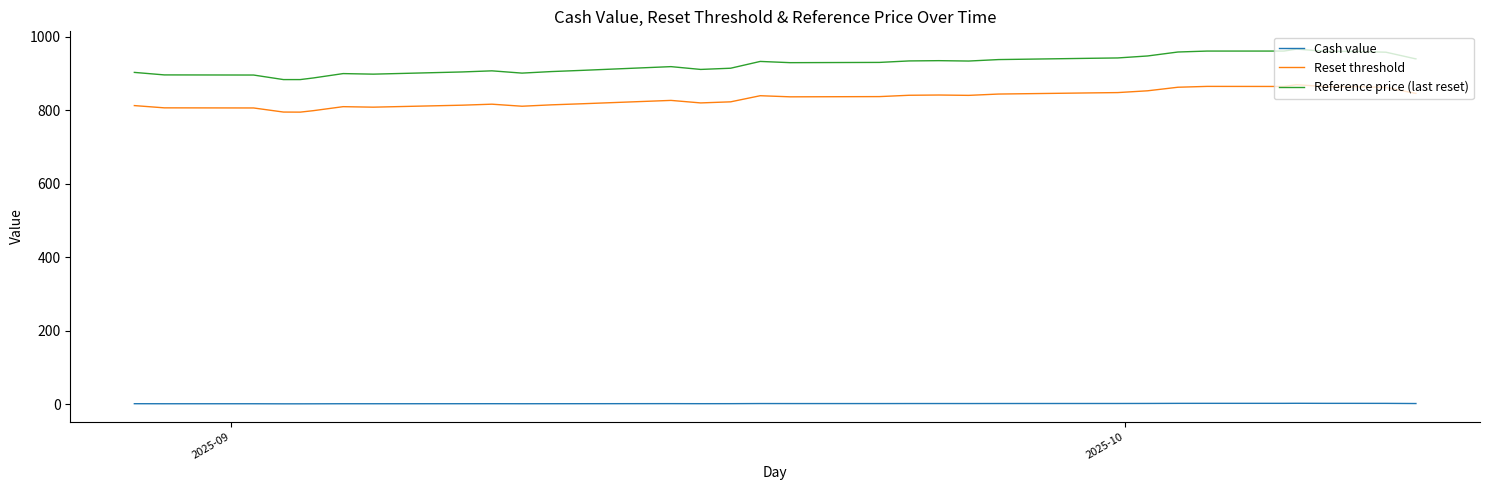

At how many categories does at least one series exceed 226?

39